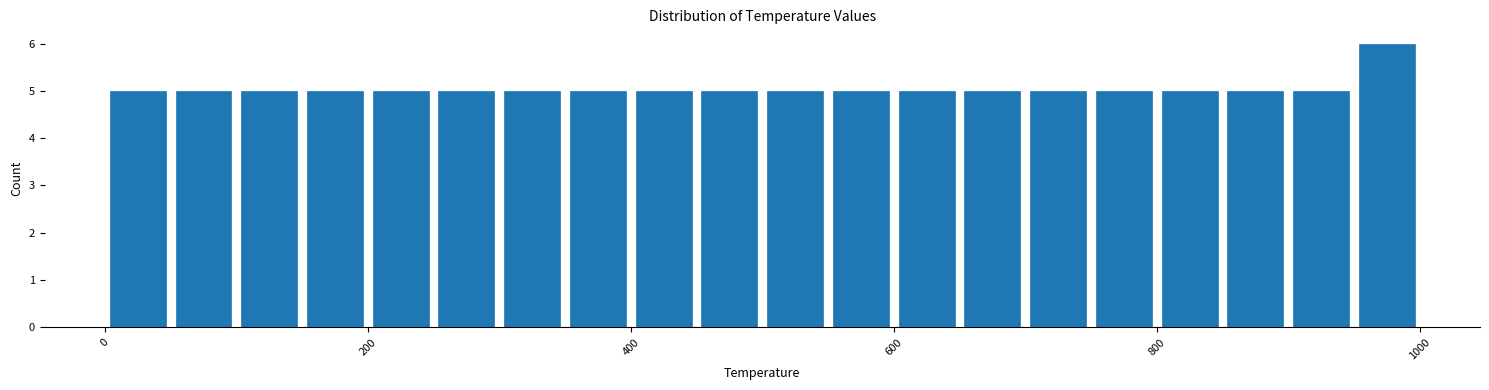

Around what value on the x-axis is the tallest bar? Give the approximate position of its centre, as read against the axis.

980